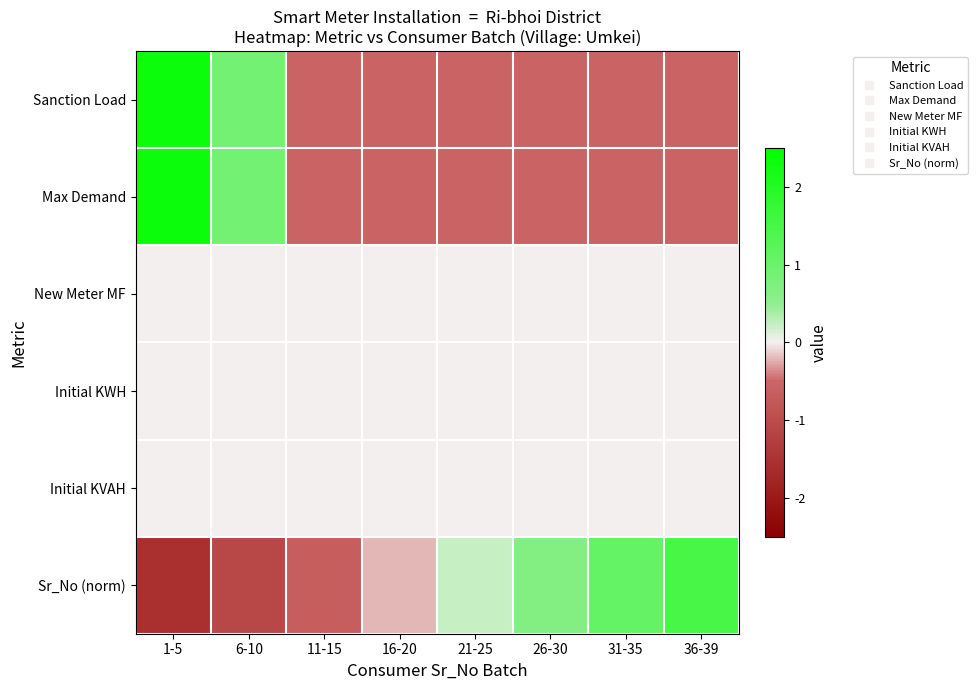

Rank the series by their maximum value, from highest to lowest.

Sanction Load, Max Demand, Sr_No (norm), New Meter MF, Initial KWH, Initial KVAH